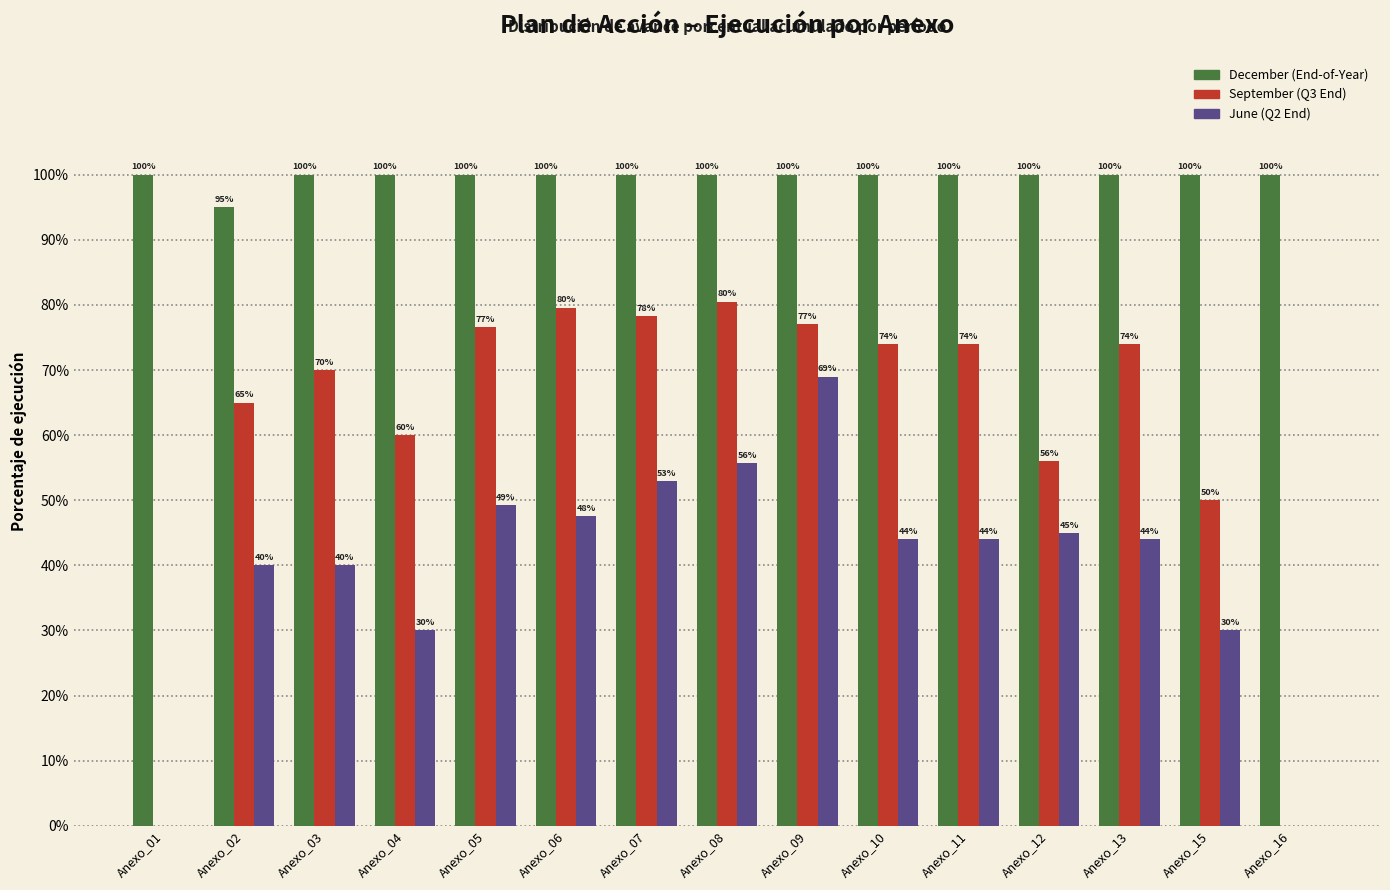

Does the chart contain stacked bars?

No